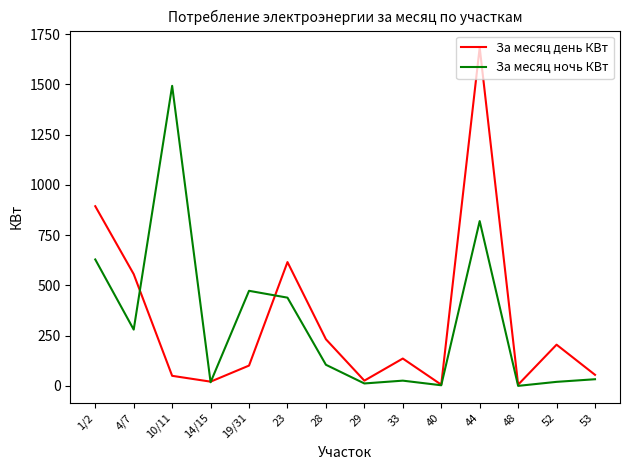

Which series changed the most between 10/11 and 48?

За месяц ночь КВт